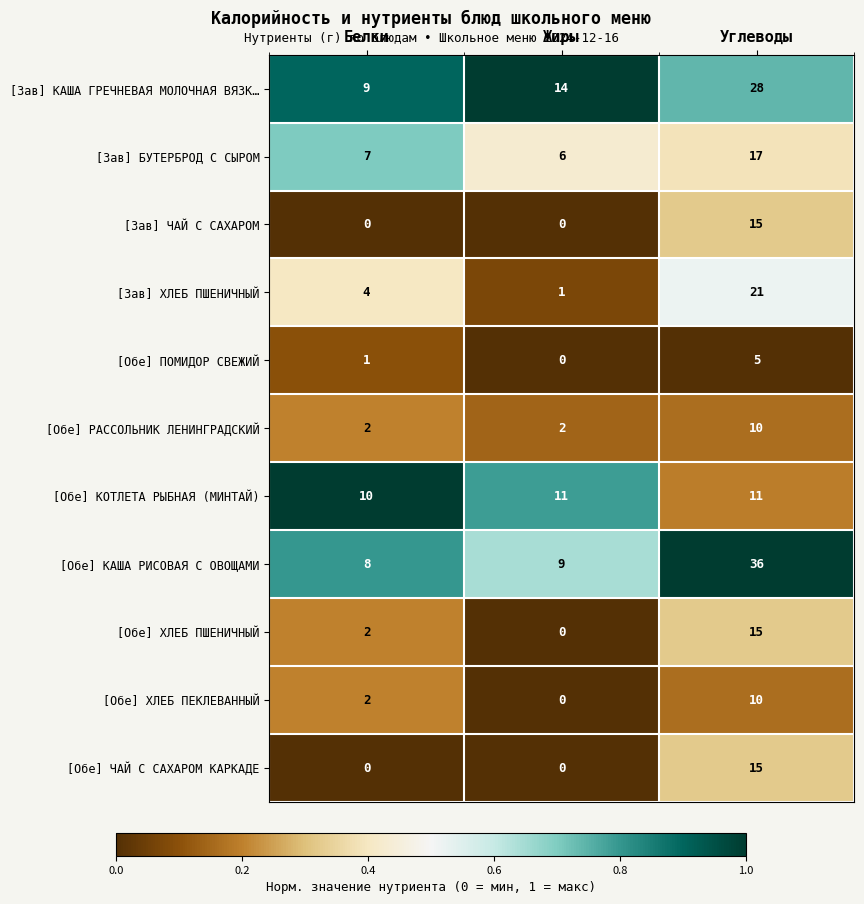

What is the total value across all series at Углеводы?

183